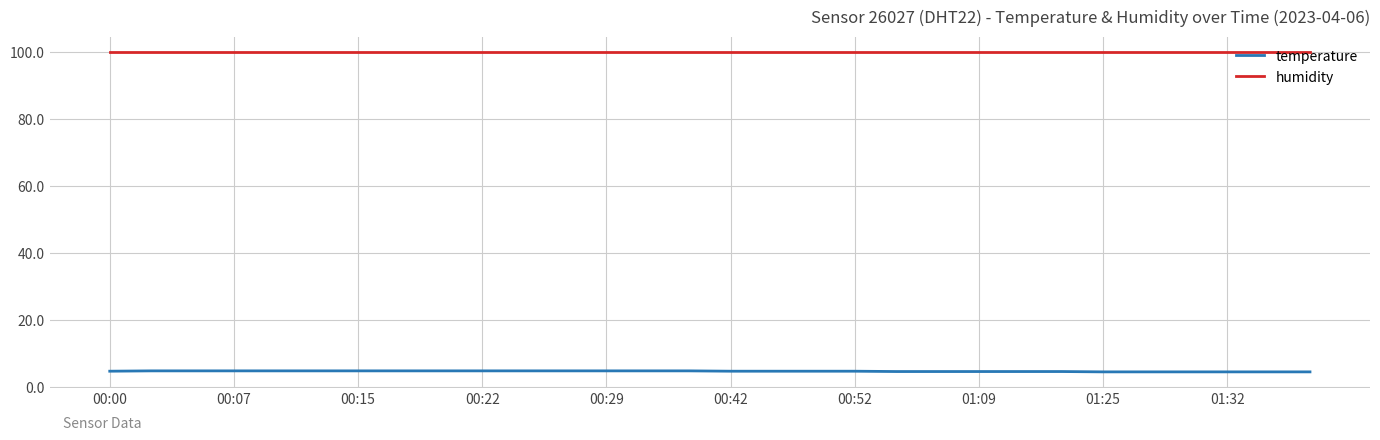

List the series in order of their overall mean, lowest first.

temperature, humidity